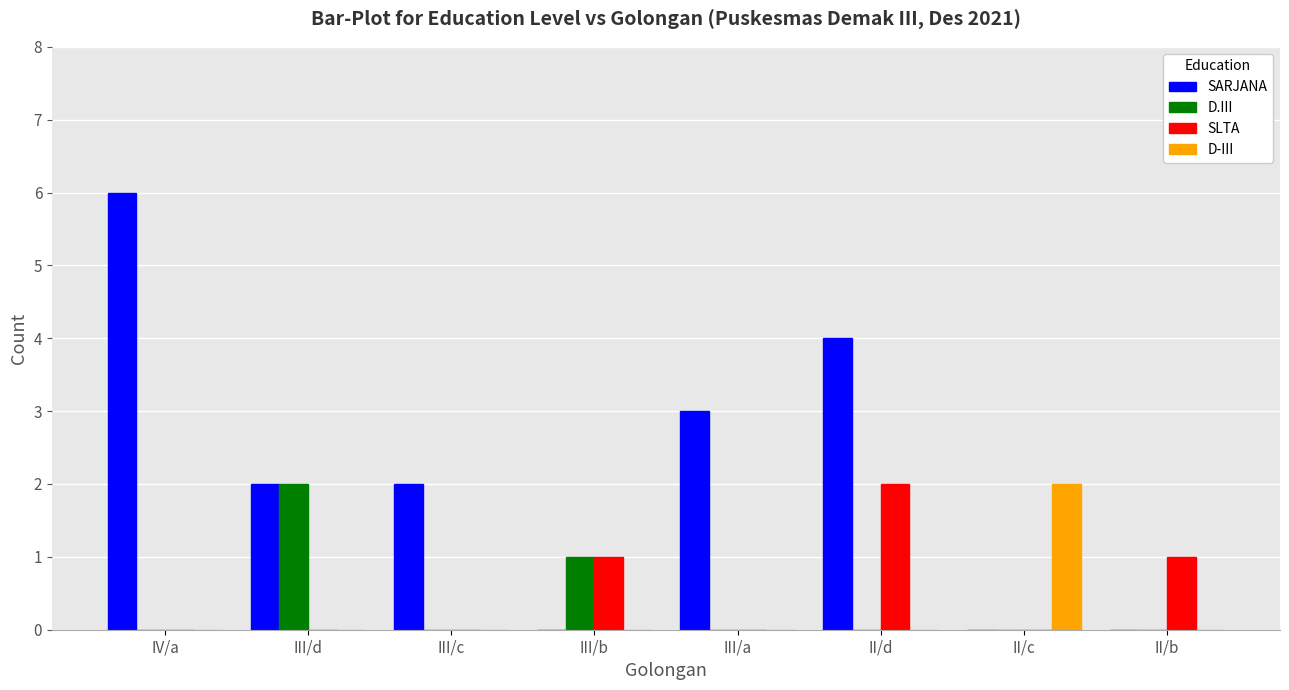

What is the greatest value displayed?

6